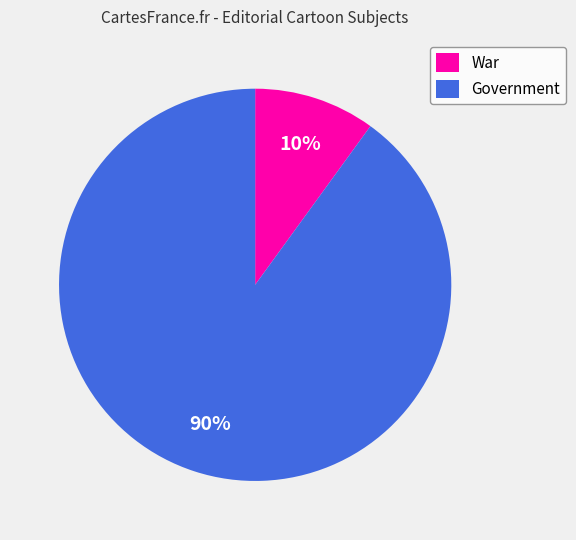

To the nearest percent, what is the average slice percentage?

50%